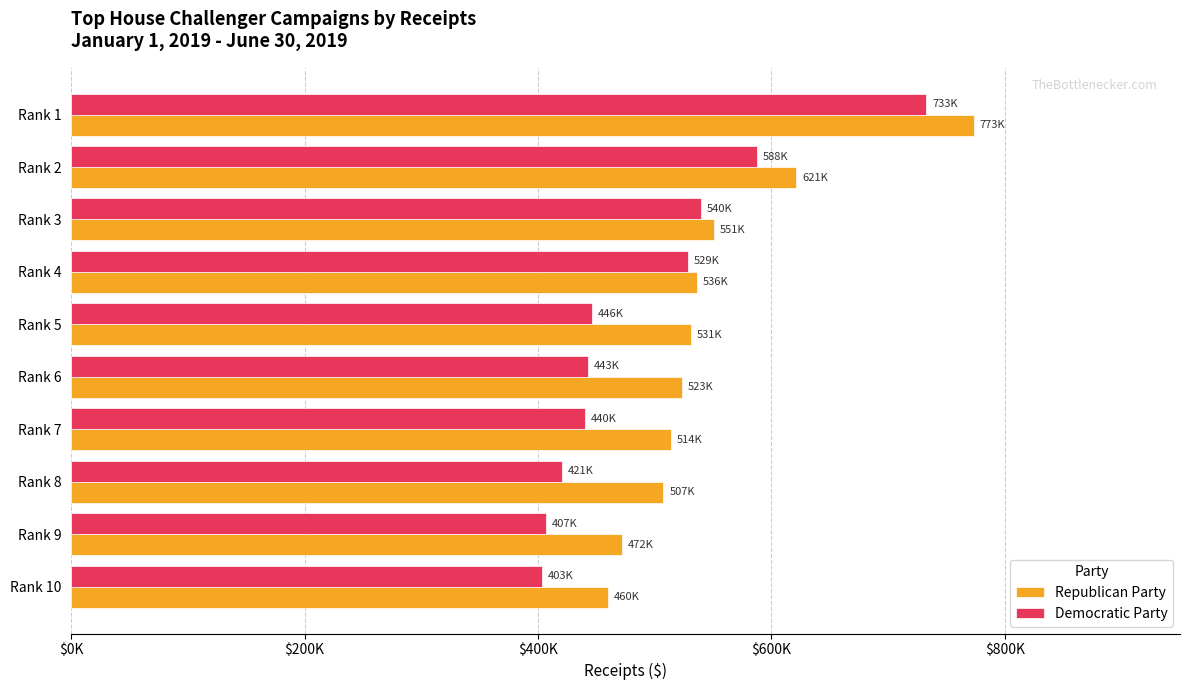

At how many categories does at least one series exceed 545433?

3